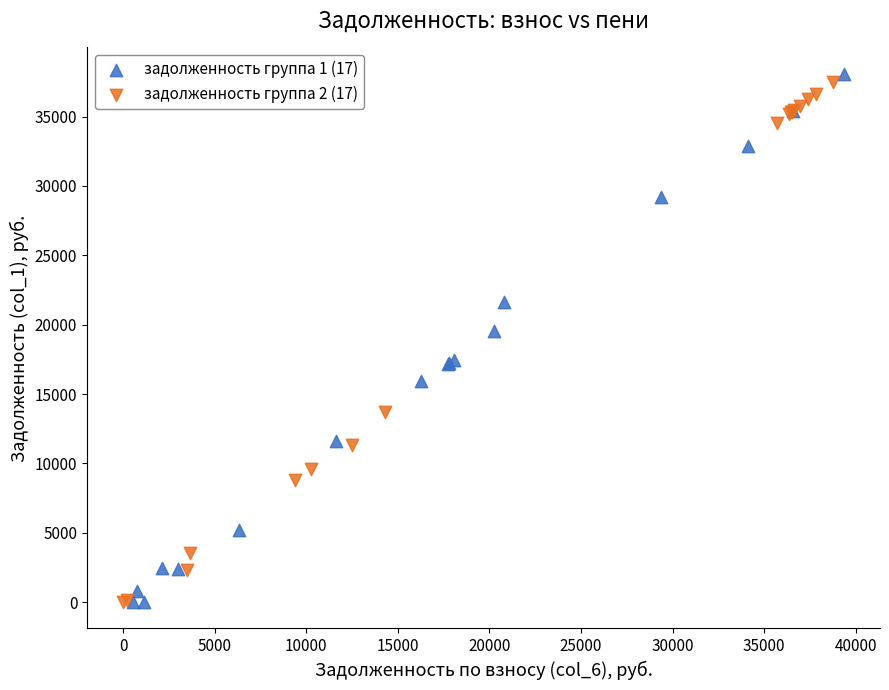

Which series has the widest spread of Y values?

задолженность группа 1 (17)